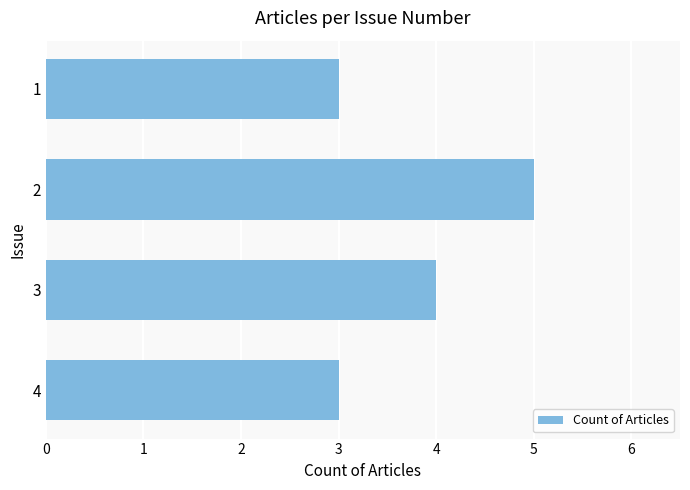

Which category has the highest value across all series?

2